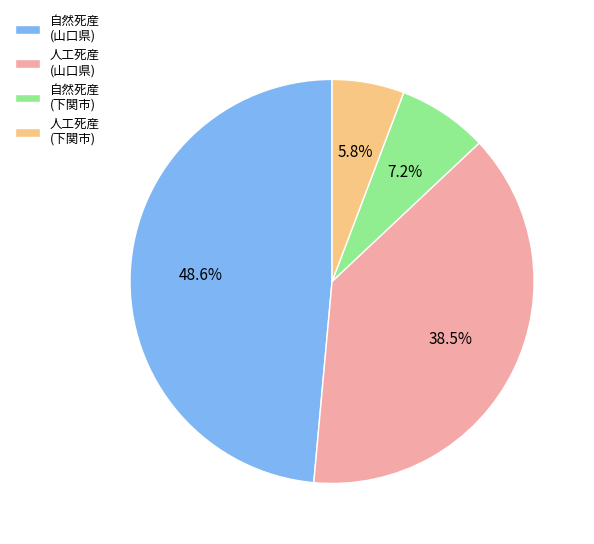

Between 人工死産 (下関市) and 自然死産 (下関市), which is larger?

自然死産 (下関市)